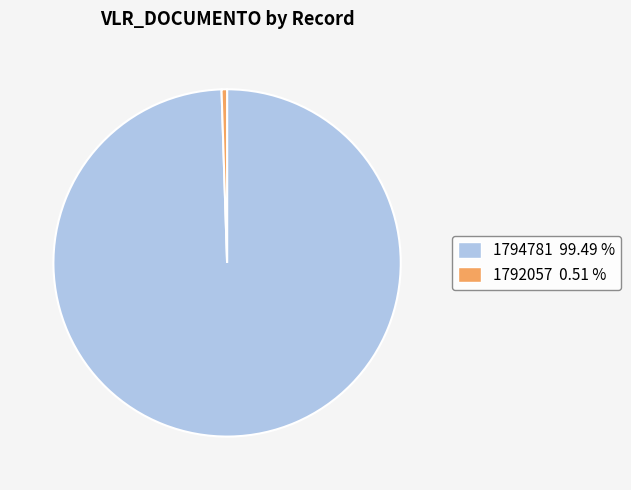

What is the ratio of the value at 1794781 to the value at 1792057?

194.6